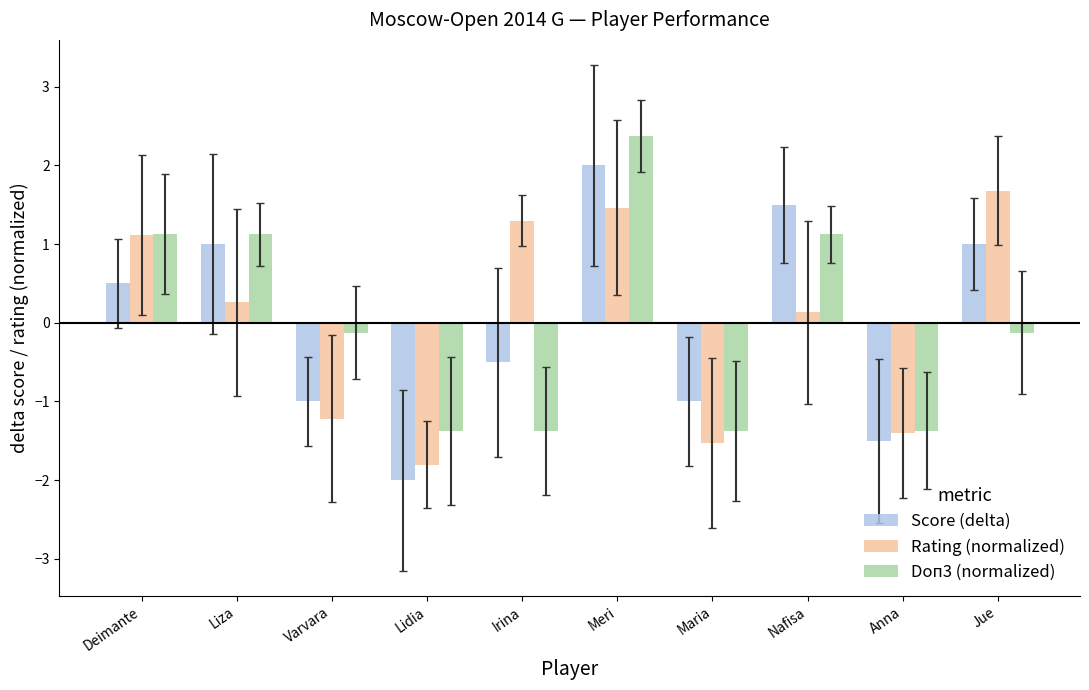

What is the value of the Score (delta) bar at the 9th from the left?

-1.5